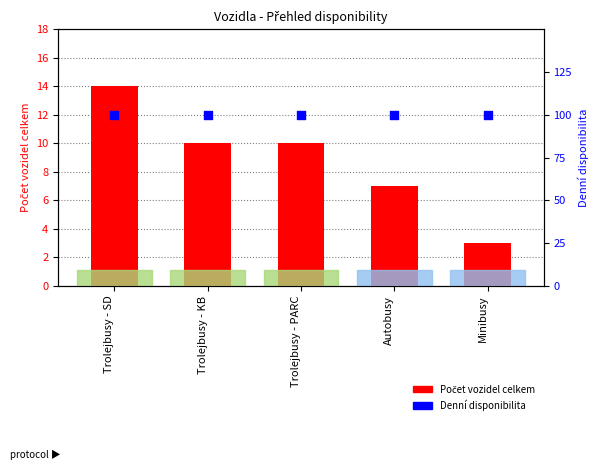

Which series has the largest total across all categories?

Počet vozidel celkem